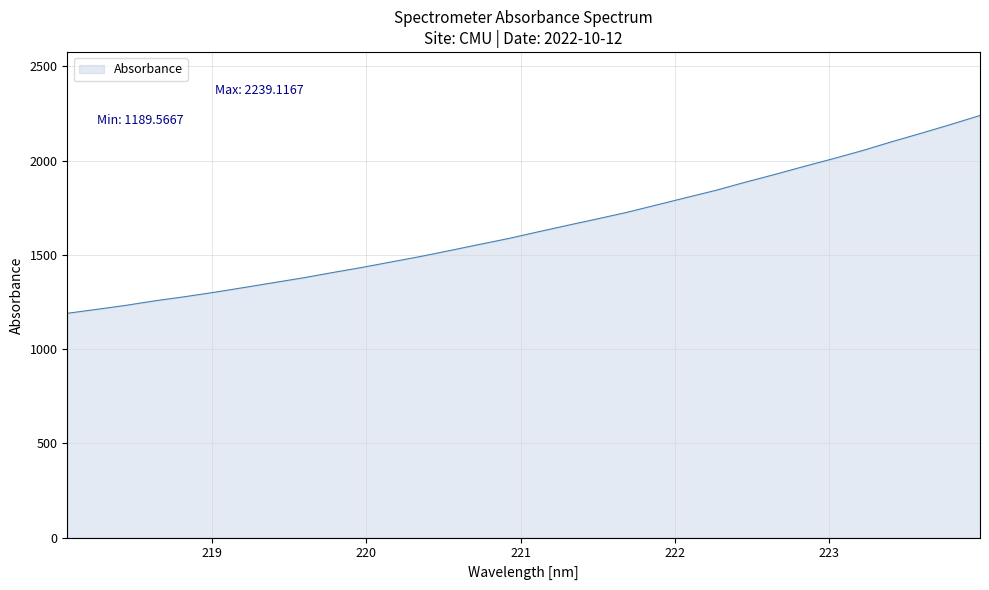

What is the greatest value displayed?

2239.1